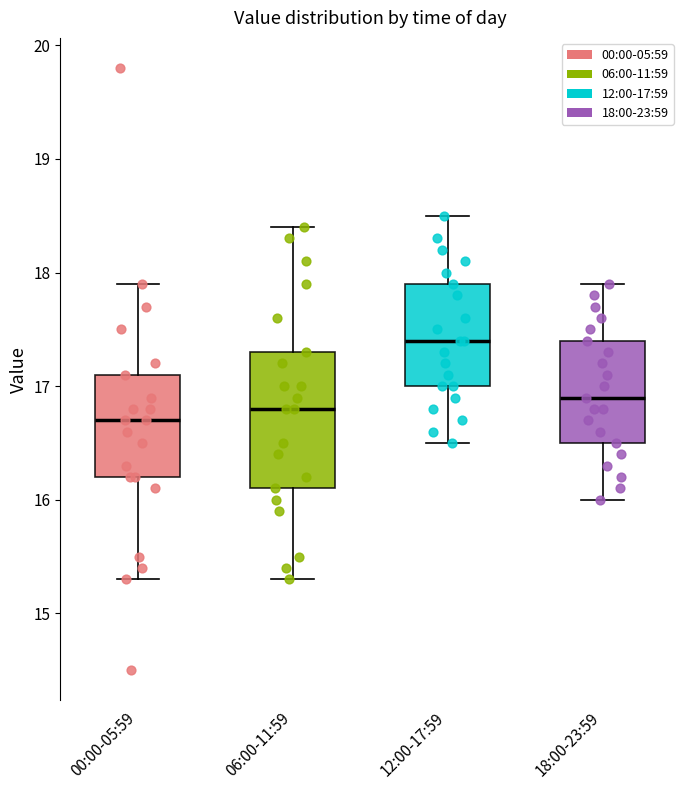

Reading left to right, transcribe this box plot: for each box, give where its median line is, the range the box spans, and where its two whiskers end, as read against the y-axis. The values are not printed on the chart, so give them approximately, as read against the axis.

00:00-05:59: median 16.7, box 16.2 to 17.1, whiskers 15.3 to 17.9
06:00-11:59: median 16.8, box 16.1 to 17.3, whiskers 15.3 to 18.4
12:00-17:59: median 17.4, box 17.0 to 17.9, whiskers 16.5 to 18.5
18:00-23:59: median 16.9, box 16.5 to 17.4, whiskers 16.0 to 17.9